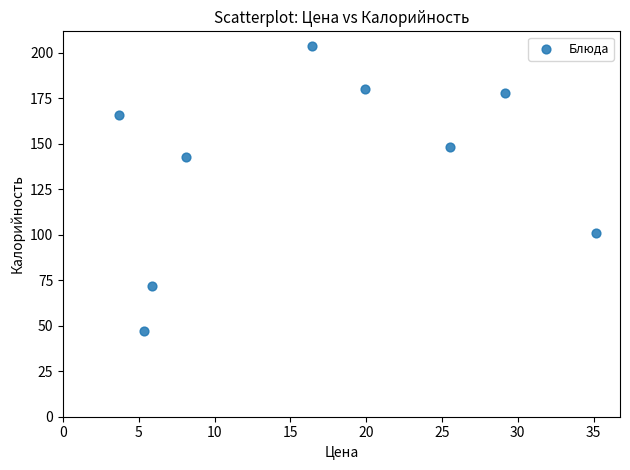

What Y value in the scatter plot is closest to 125?

143